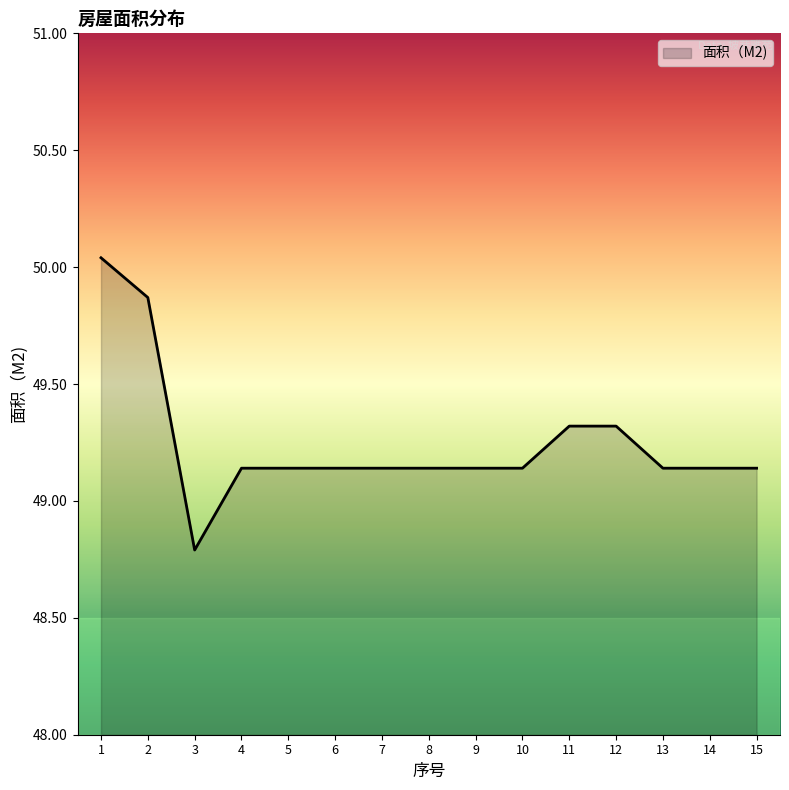

What is the difference between the values at 14 and 1?

0.9